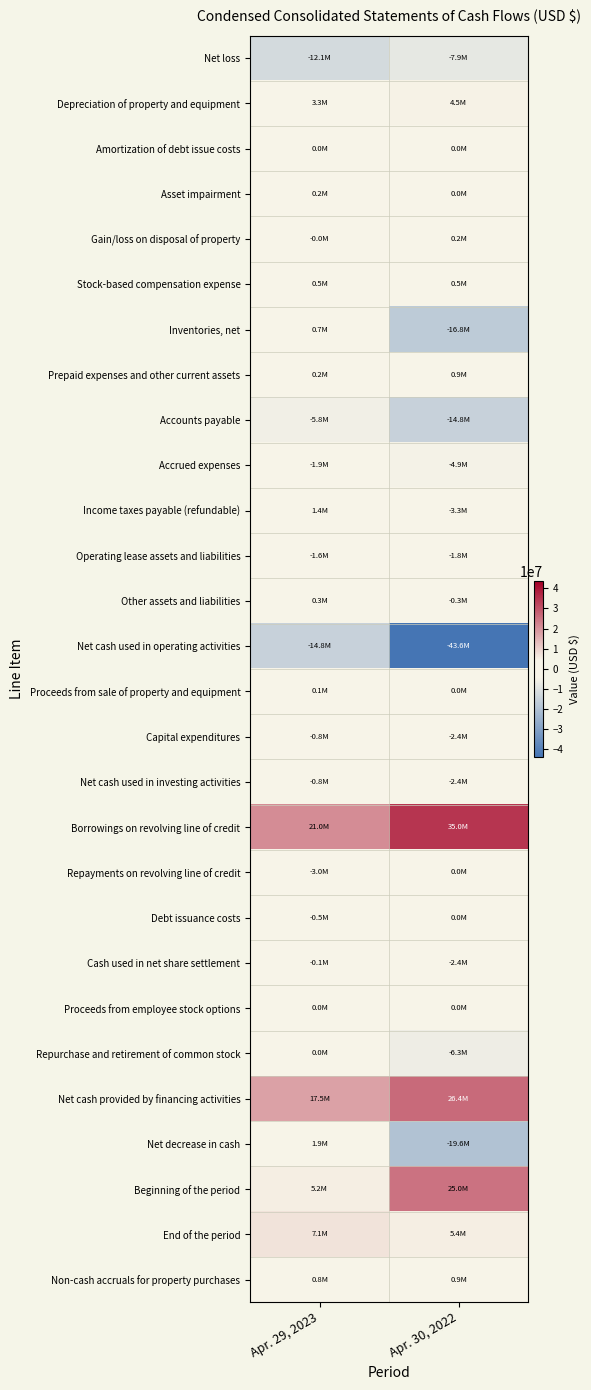

At Apr. 29, 2023, list the series in order from smallest to largest.

Net cash used in operating activities, Net loss, Accounts payable, Repayments on revolving line of credit, Accrued expenses, Operating lease assets and liabilities, Capital expenditures, Net cash used in investing activities, Debt issuance costs, Cash used in net share settlement, Gain/loss on disposal of property, Proceeds from employee stock options, Repurchase and retirement of common stock, Amortization of debt issue costs, Proceeds from sale of property and equipment, Prepaid expenses and other current assets, Asset impairment, Other assets and liabilities, Stock-based compensation expense, Inventories, net, Non-cash accruals for property purchases, Income taxes payable (refundable), Net decrease in cash, Depreciation of property and equipment, Beginning of the period, End of the period, Net cash provided by financing activities, Borrowings on revolving line of credit